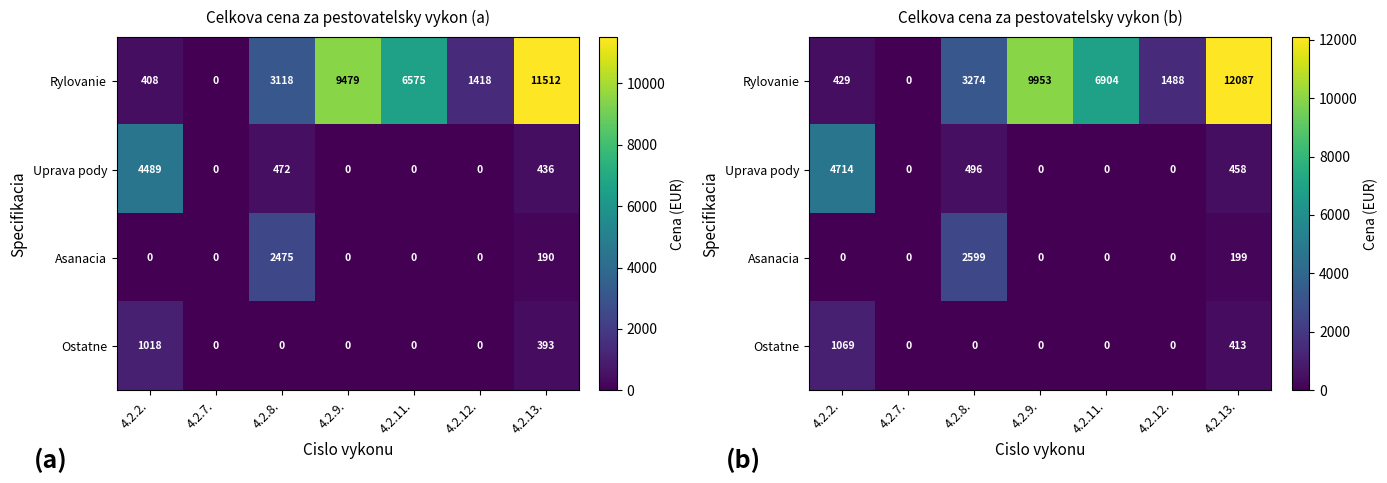

At which category does the chart reach its peak across all series?

4.2.13.